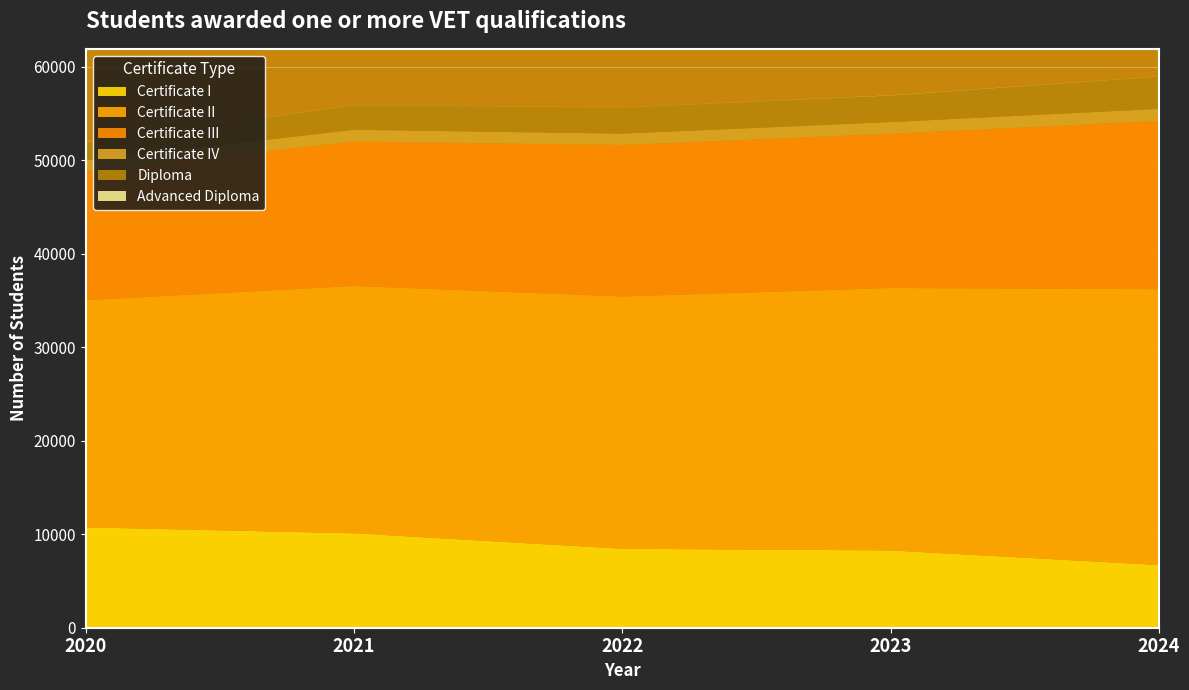

Reading left to right, what are all the values shown in this chart?

Certificate I: 10746	10105	8452	8273	6712
Certificate II: 24304	26466	26995	28079	29512
Certificate III: 13844	15444	16202	16498	18001
Certificate IV: 1099	1261	1212	1251	1289
Diploma: 1945	2630	2797	2849	3464
Advanced Diploma: 20	10	6	19	13